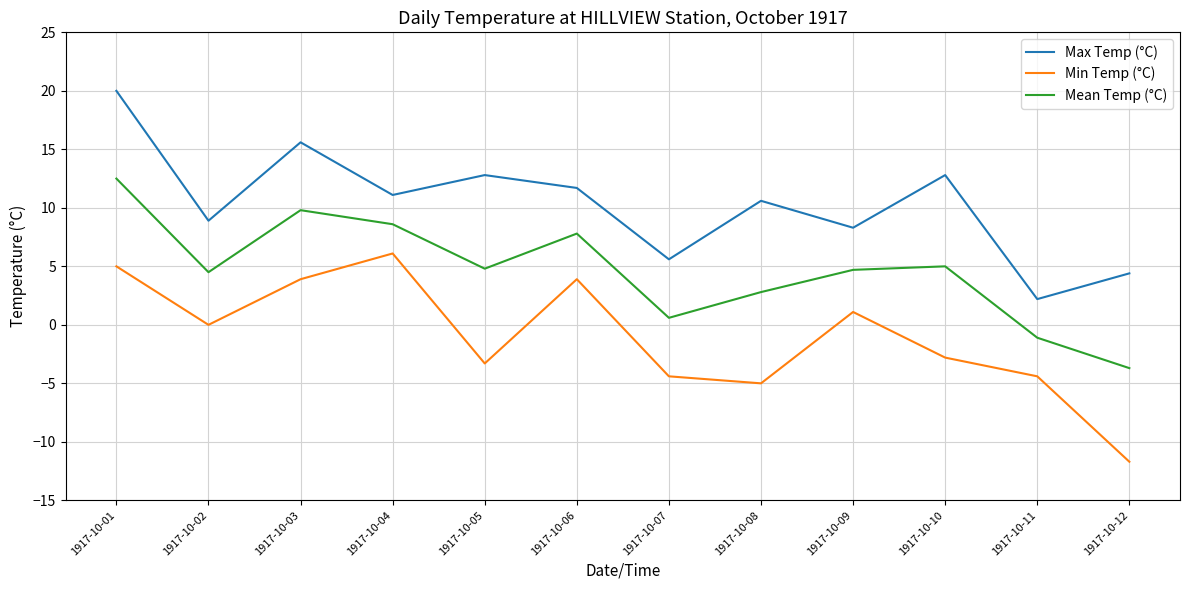

True or false: Mean Temp (°C) has a value of 4.7 at 1917-10-09.

True